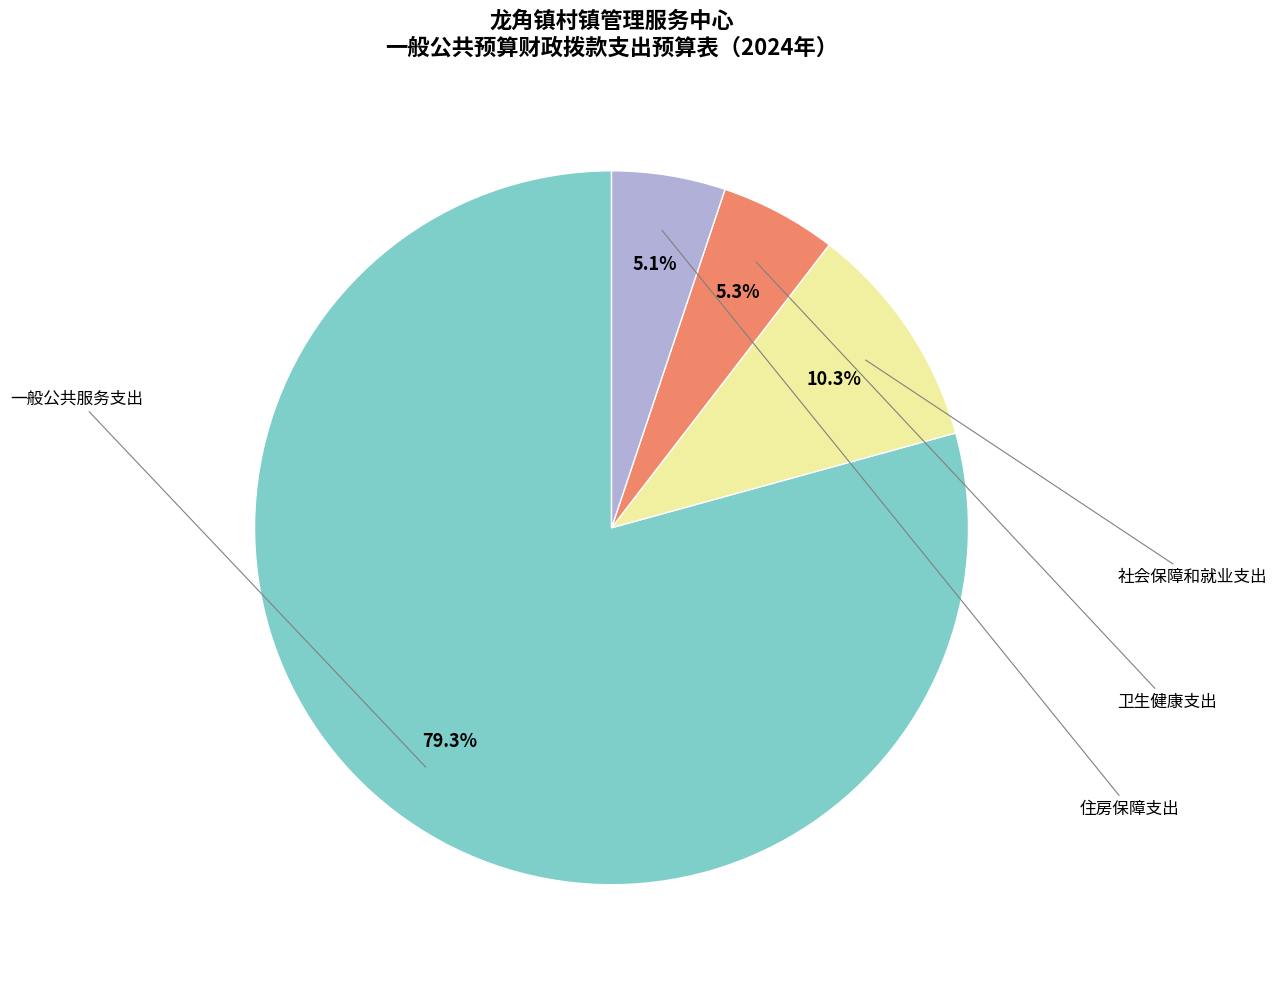

Does any single category account for the majority?

Yes